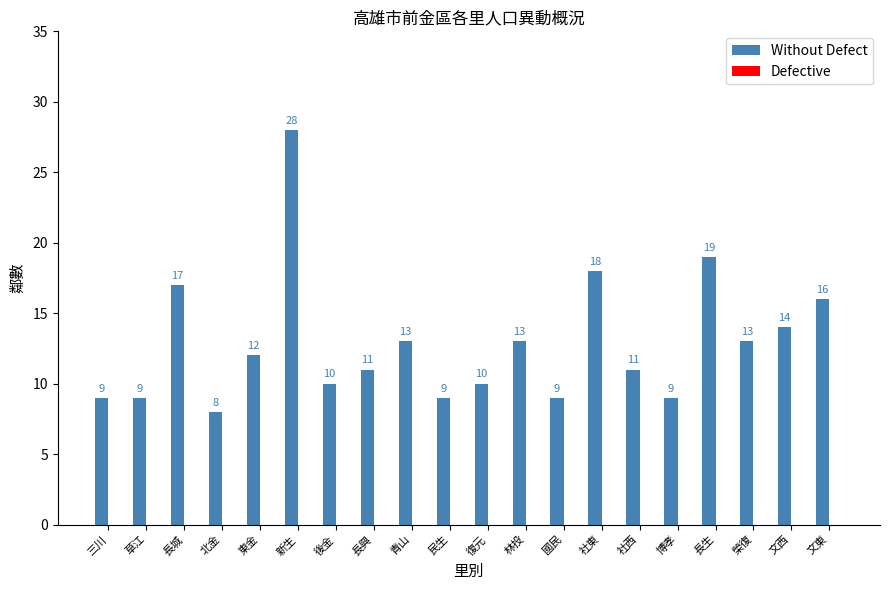

What is the label of the 17th bar from the right?

北金